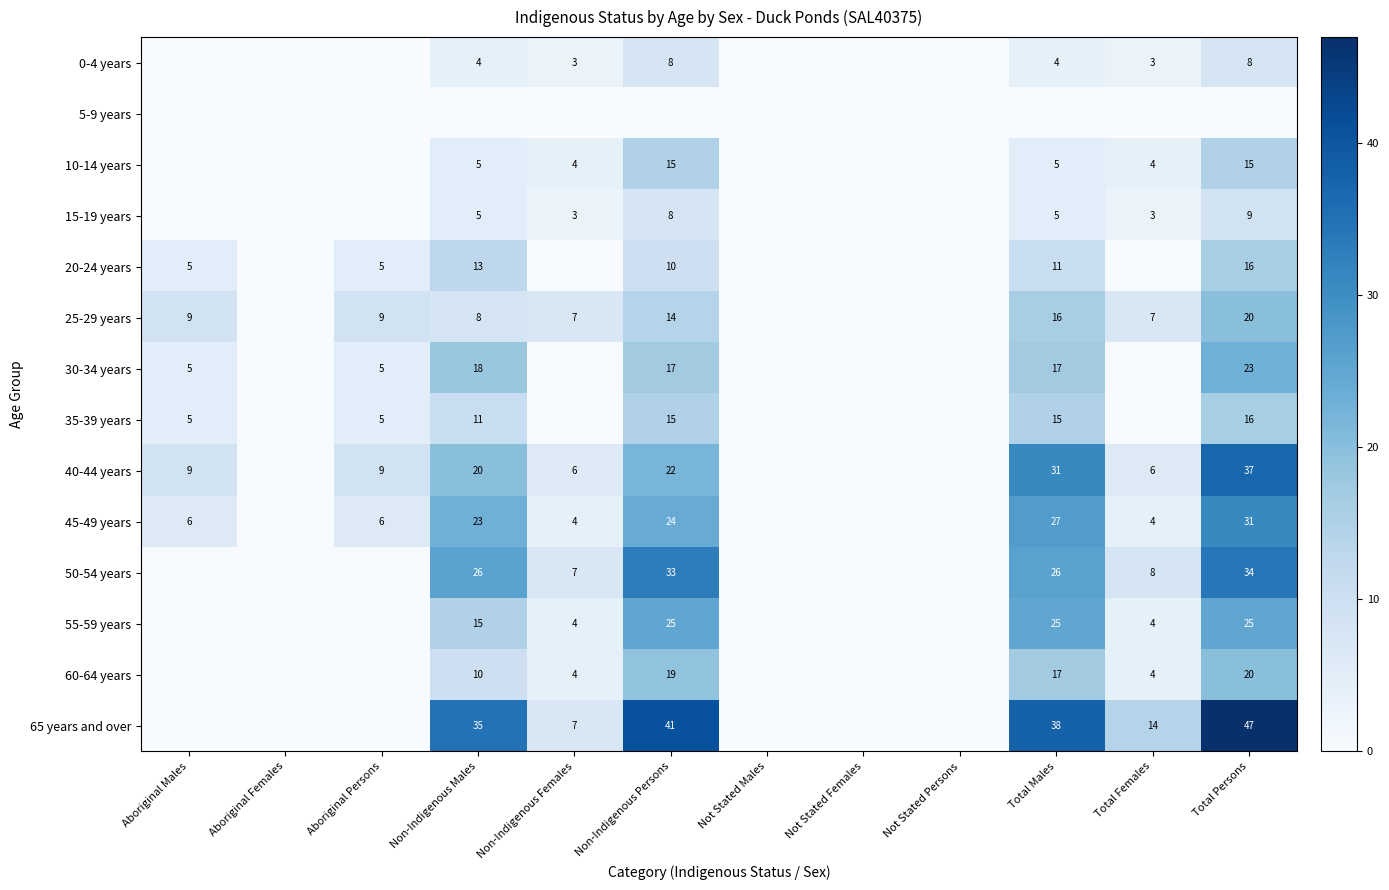

Count the number of data series in this chart.

14